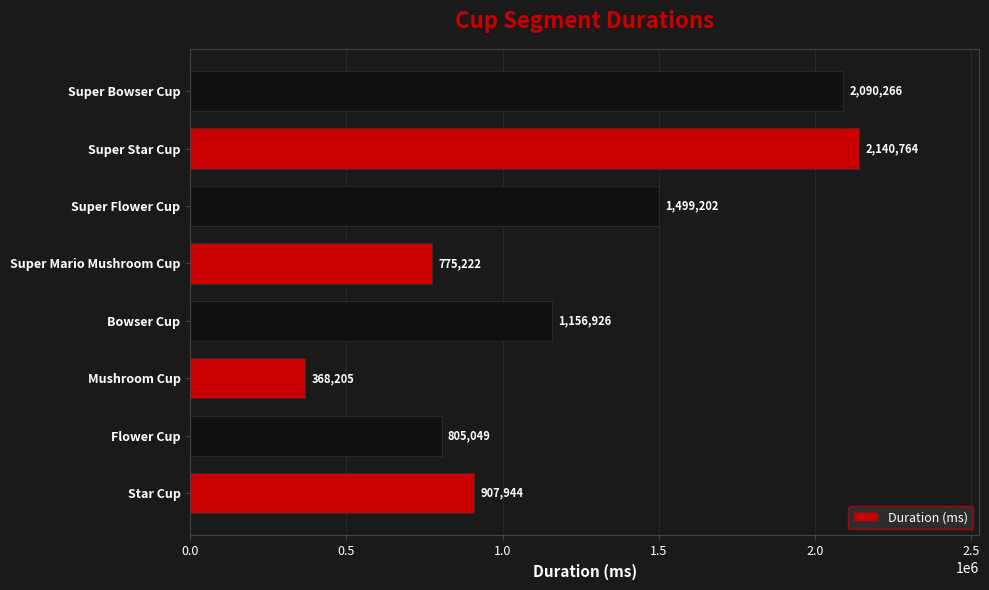

What is the smallest value displayed?

368205